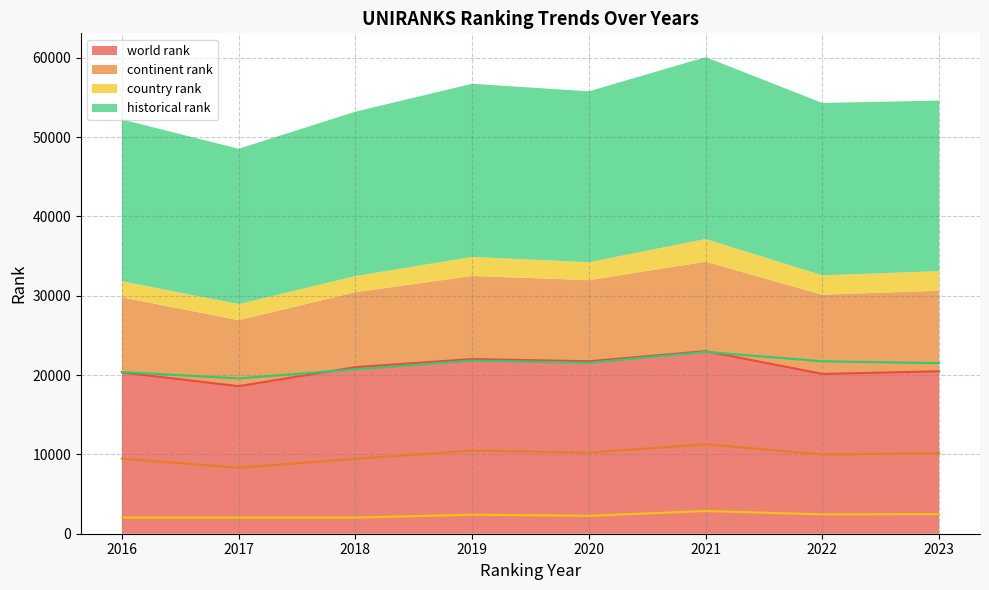

Which category has the highest value across all series?

2021